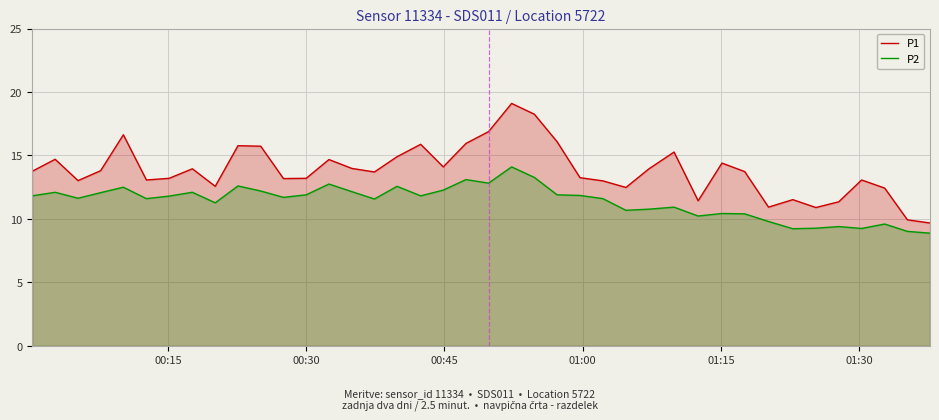

What is the smallest value displayed?

8.9